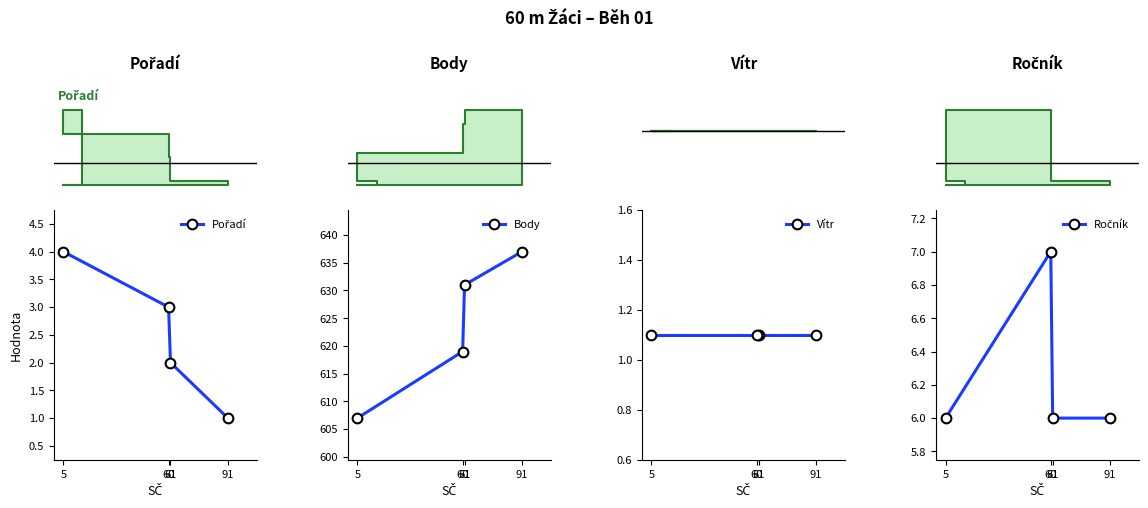

Reading left to right, transcribe all the data shown in this chart.

Pořadí: 1.0	2.0	3.0	4.0
Body: 637.0	631.0	619.0	607.0
Vítr: 1.1	1.1	1.1	1.1
Ročník: 6.0	6.0	7.0	6.0